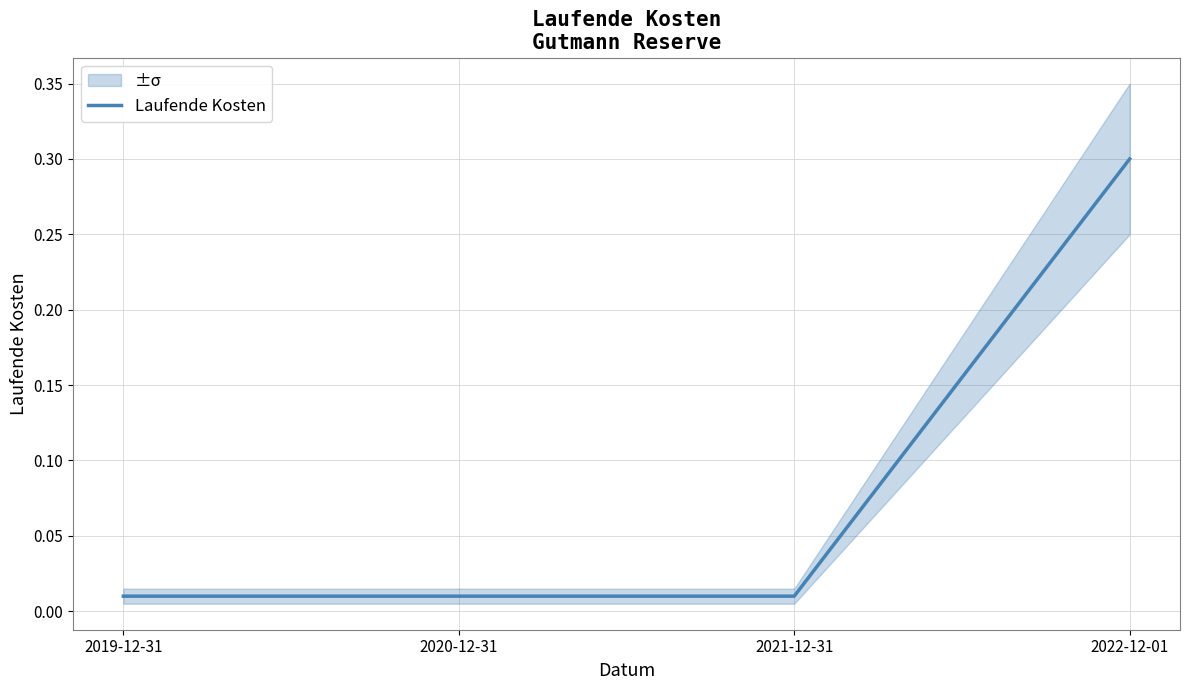

The chart shows a value of 0.0 at 2020-12-31. True or false?

True